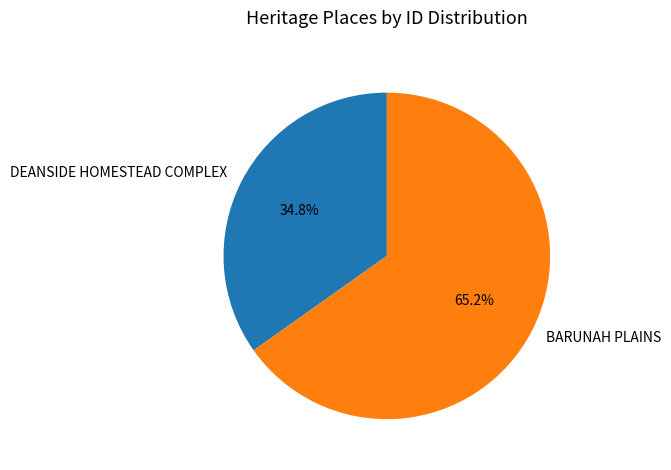

Does BARUNAH PLAINS account for over 50% of the chart?

Yes